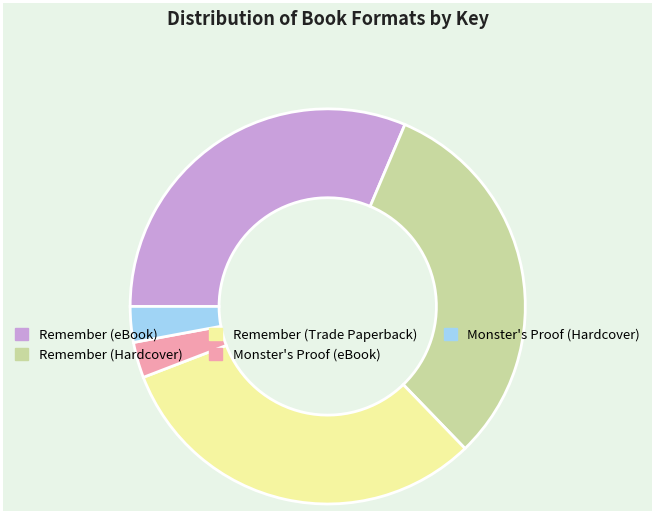

The Remember (Trade Paperback) slice represents 20% of the pie. True or false?

False